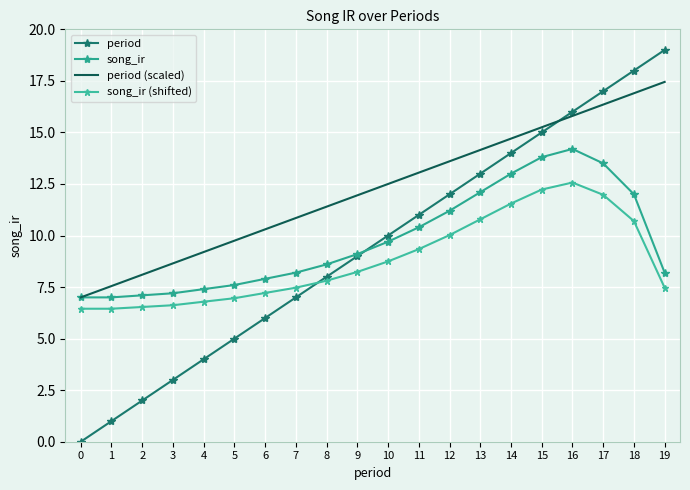

True or false: song_ir (shifted) and song_ir cross at least once.

False